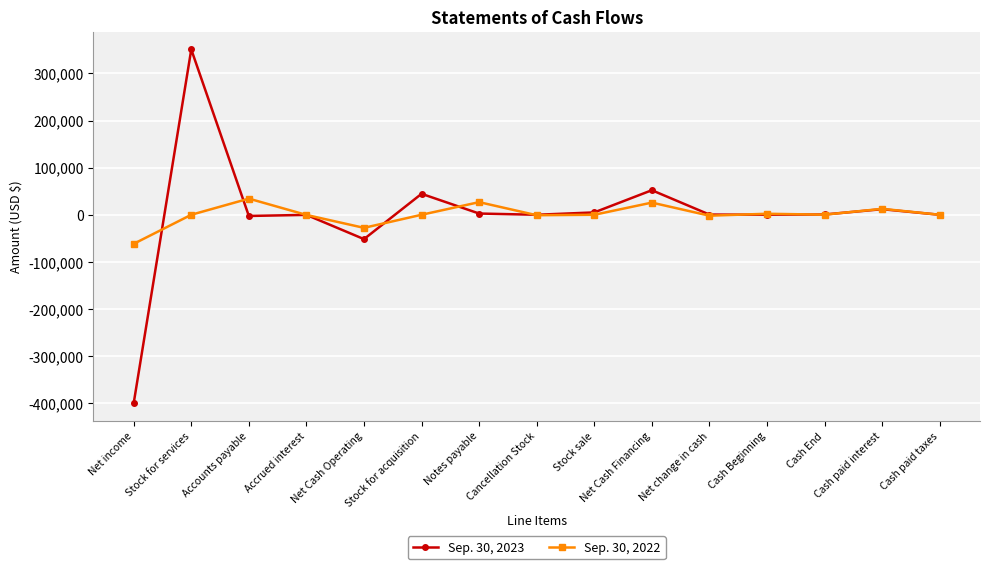

Where does the Sep. 30, 2023 series first go above 411?

Stock for services